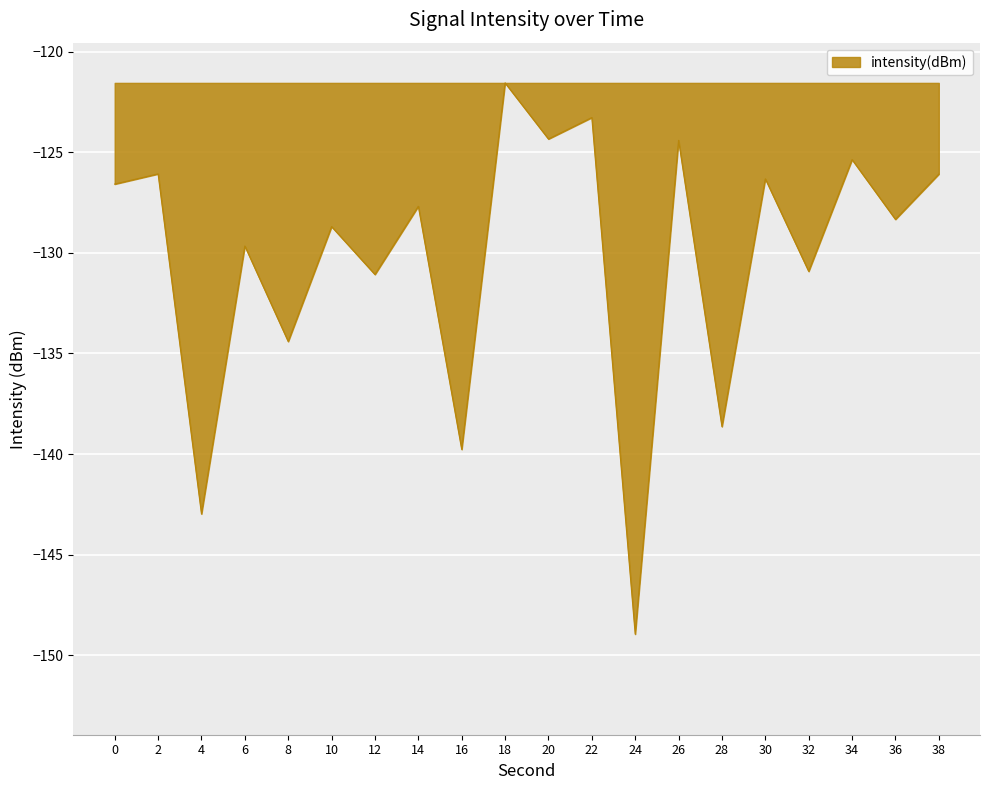

What is the maximum value shown in the chart?

-121.5